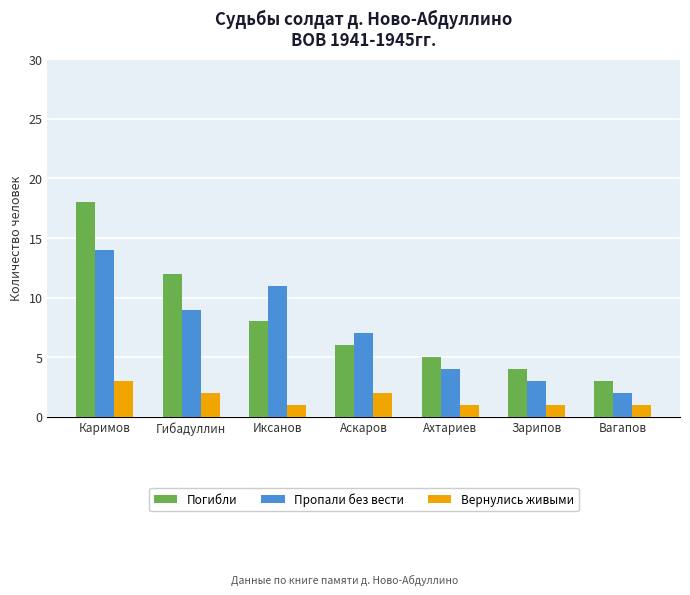

Rank the series at Аскаров from lowest to highest value.

Вернулись живыми, Погибли, Пропали без вести